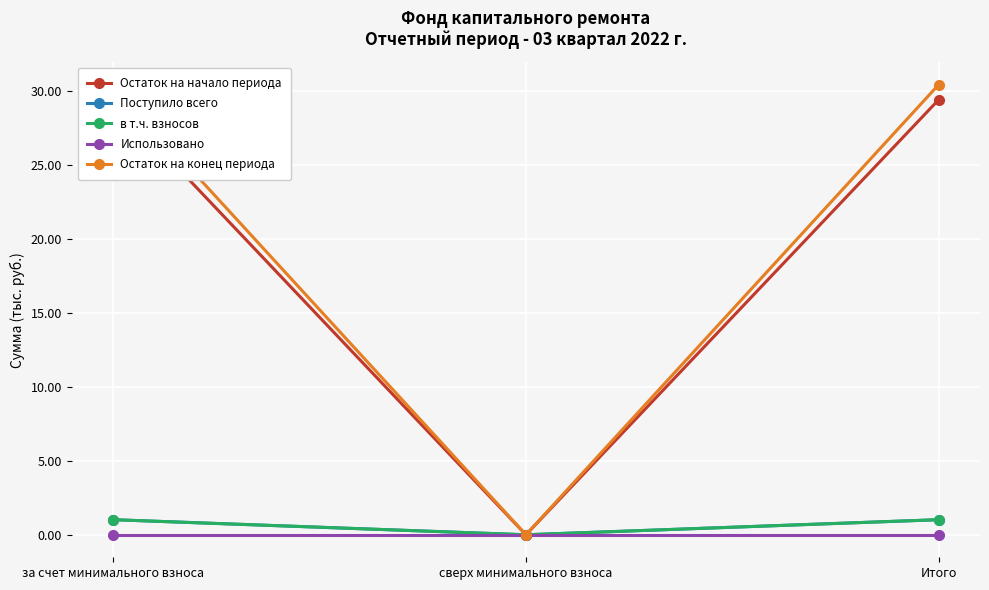

Which has a higher value, Итого or сверх минимального взноса?

Итого